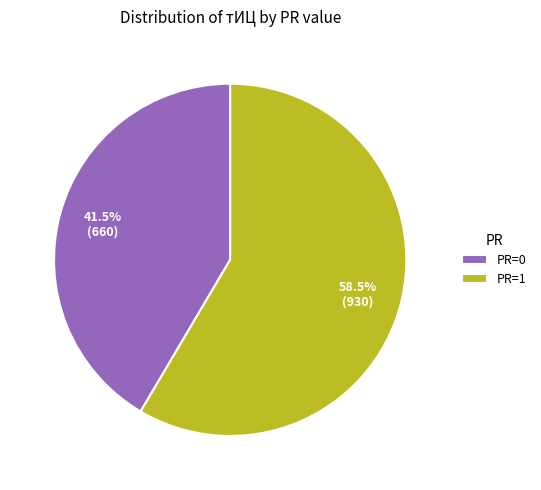

Which category has the biggest portion of the pie?

PR=1